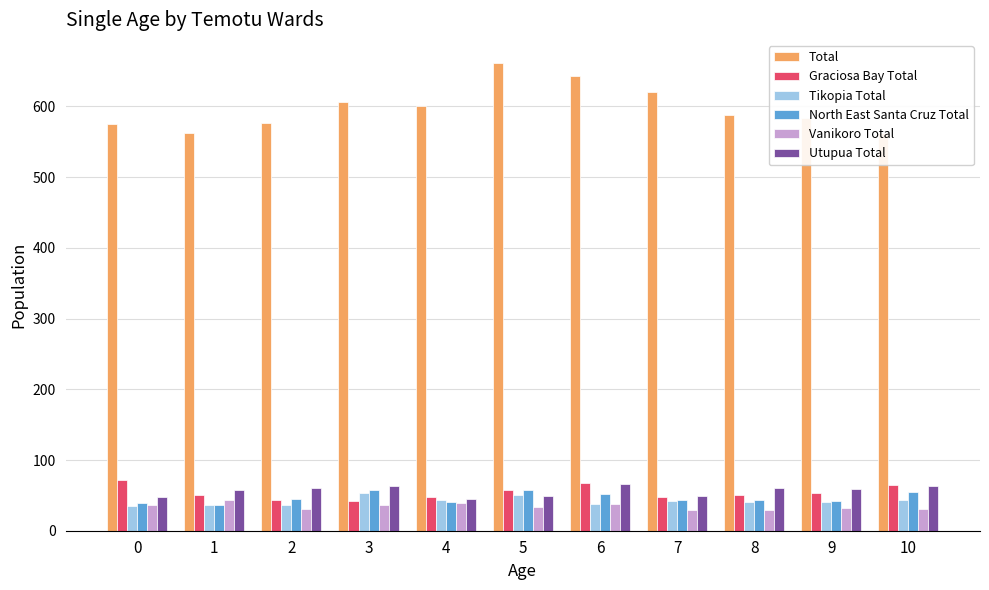

What is the total value across all series at 4?

817